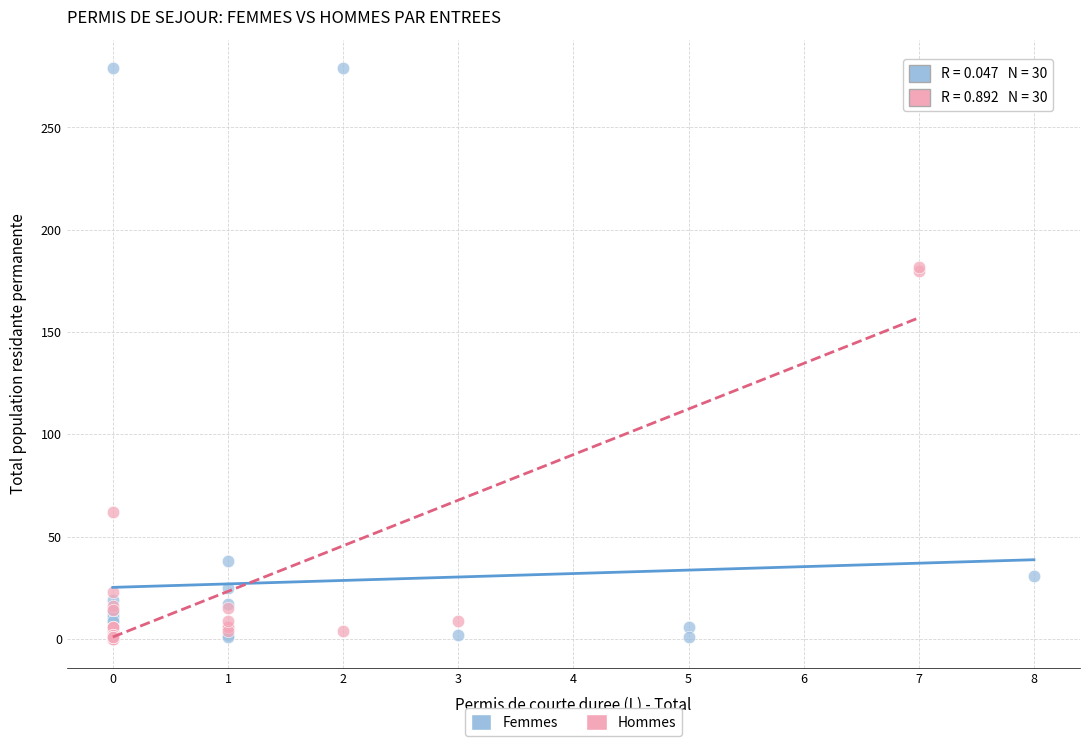

Which series reaches the maximum Y coordinate?

Femmes